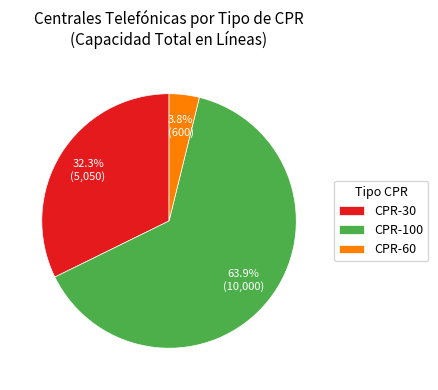

Is it true that CPR-100 is 33% of the pie?

False